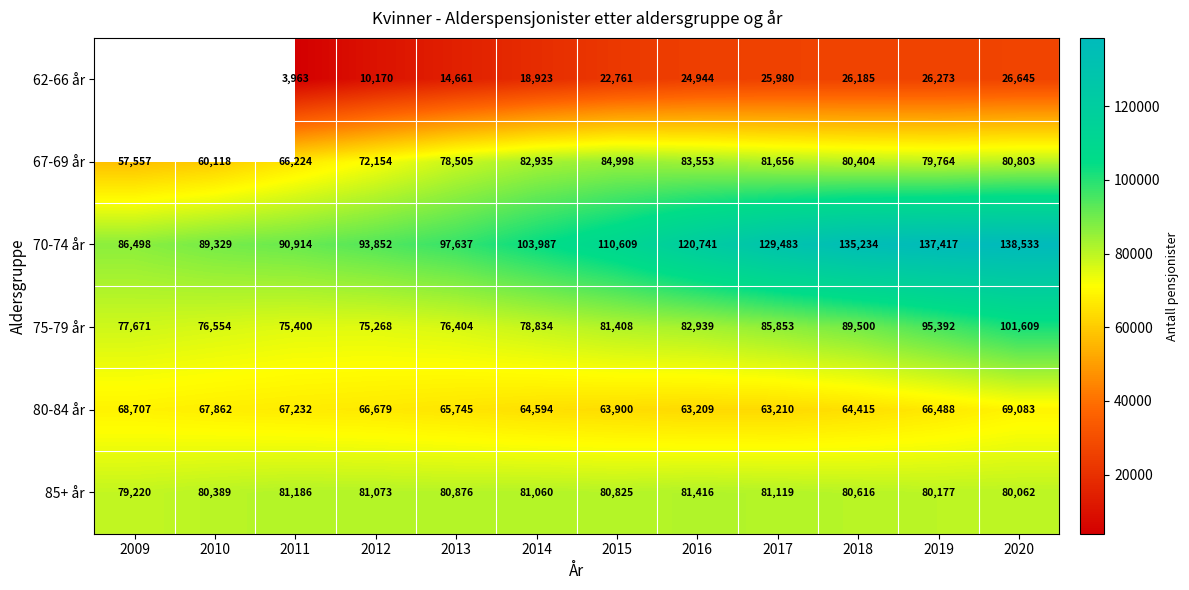

Where is 85+ år nearest to the value 80318?

2010